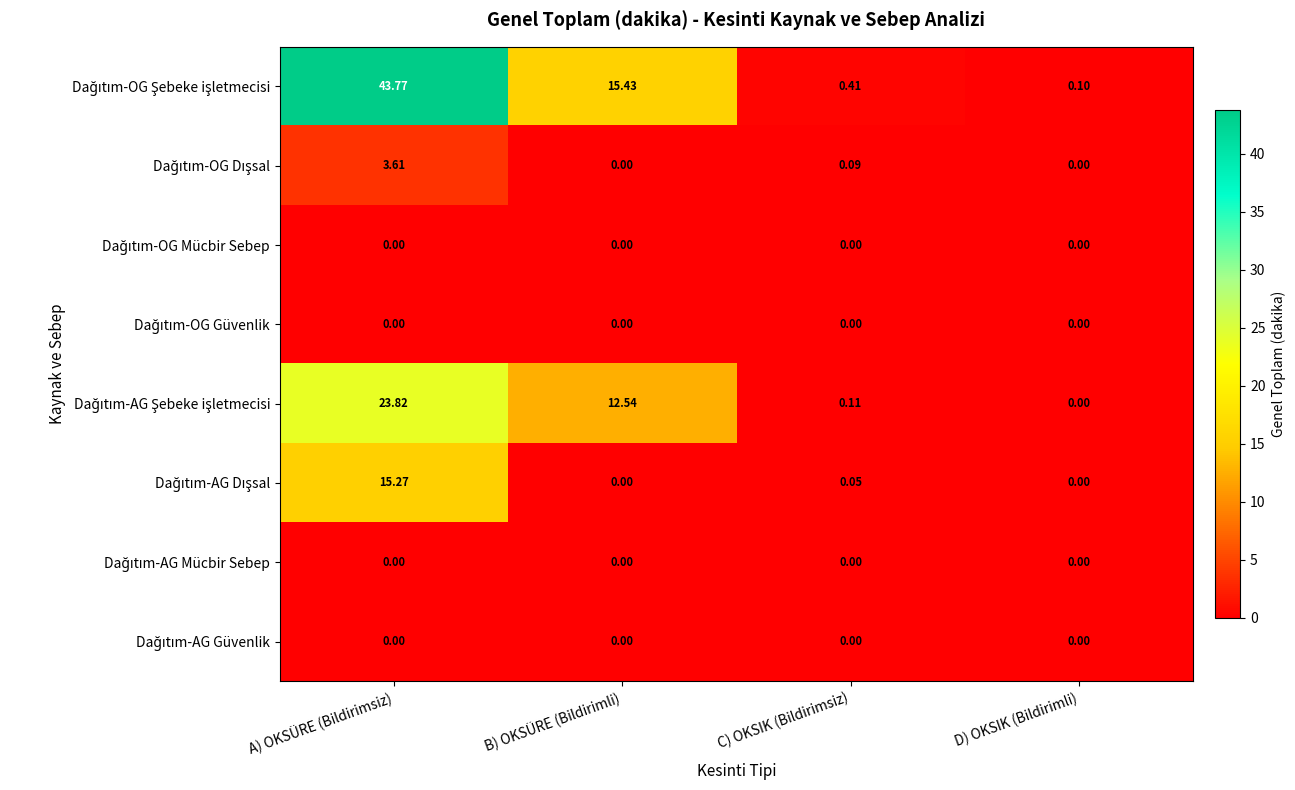

At which category is the sum across all series the highest?

A) OKSÜRE (Bildirimsiz)